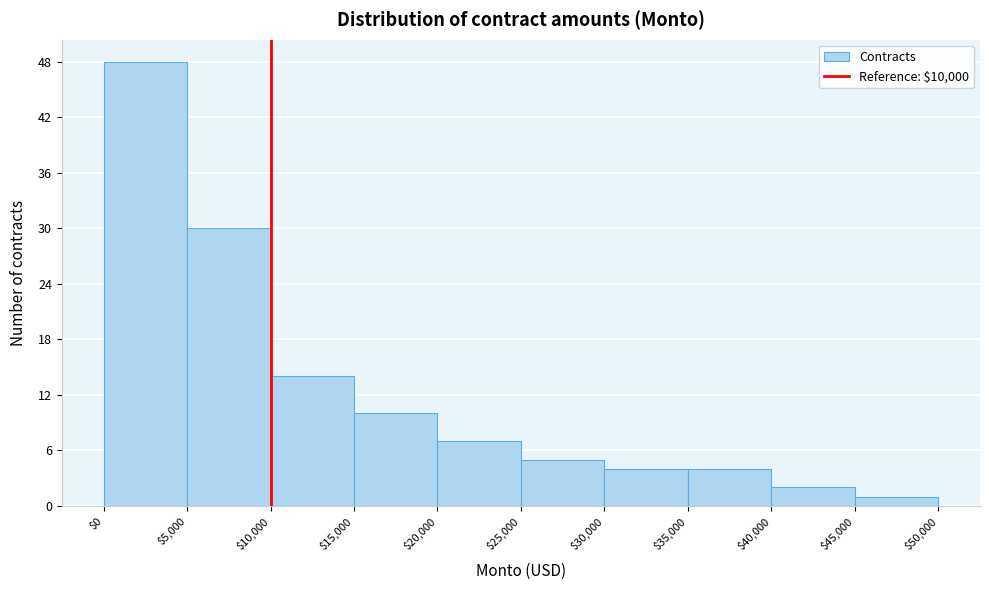

Reading left to right, list every bar in this chart as the range it spans on the x-axis followed by its height. The values are not printed on the chart, so give them approximately, as read against the axis.

$0 to $5,000: 48
$5,000 to $10,000: 30
$10,000 to $15,000: 14
$15,000 to $20,000: 10
$20,000 to $25,000: 7
$25,000 to $30,000: 5
$30,000 to $35,000: 4
$35,000 to $40,000: 4
$40,000 to $45,000: 2
$45,000 to $50,000: 1